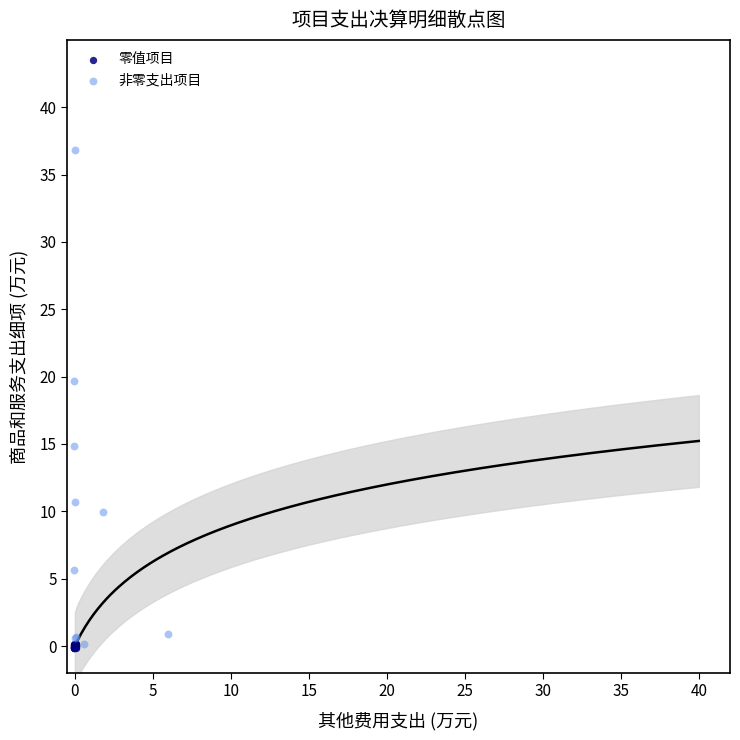

Which series reaches the maximum Y coordinate?

非零支出项目